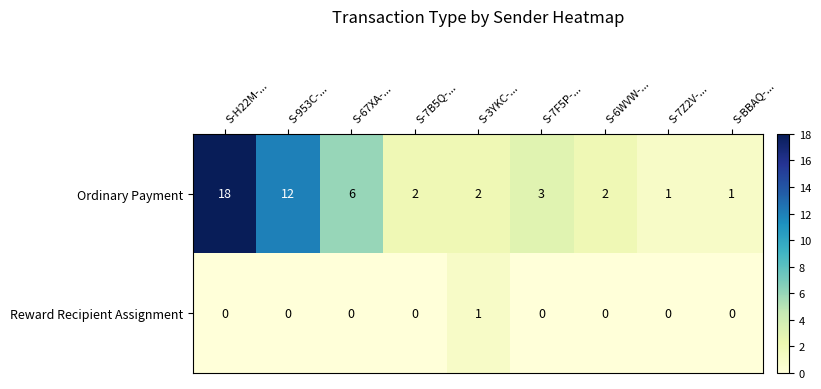

Reading left to right, transcribe all the data shown in this chart.

Ordinary Payment: 18	12	6	2	2	3	2	1	1
Reward Recipient Assignment: 0	0	0	0	1	0	0	0	0